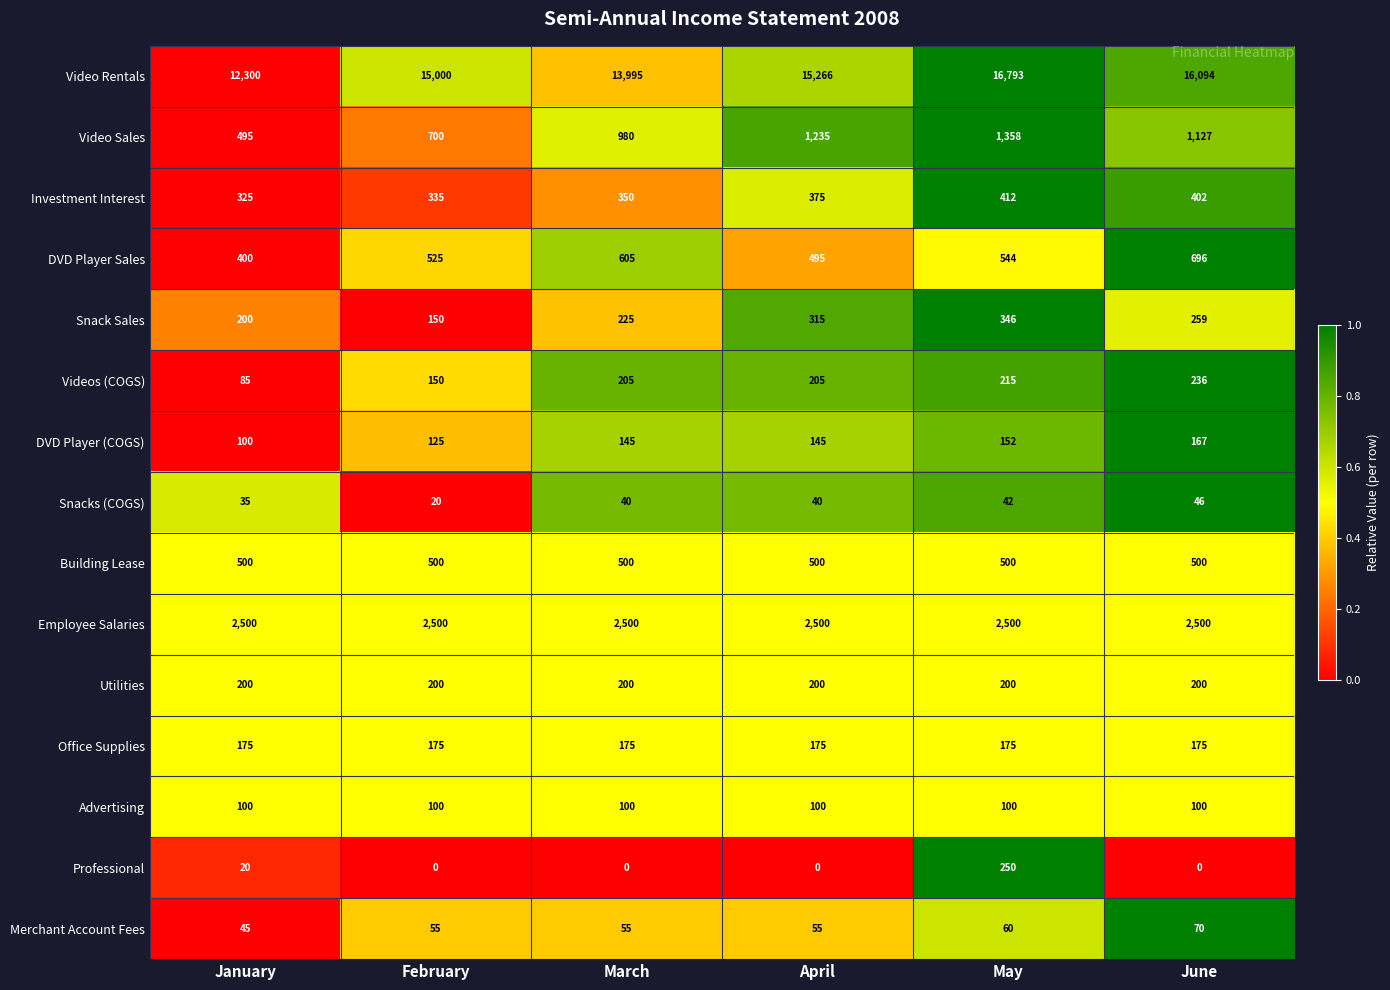

Rank the series by their maximum value, from highest to lowest.

Video Rentals, Employee Salaries, Video Sales, DVD Player Sales, Building Lease, Investment Interest, Snack Sales, Professional, Videos (COGS), Utilities, Office Supplies, DVD Player (COGS), Advertising, Merchant Account Fees, Snacks (COGS)